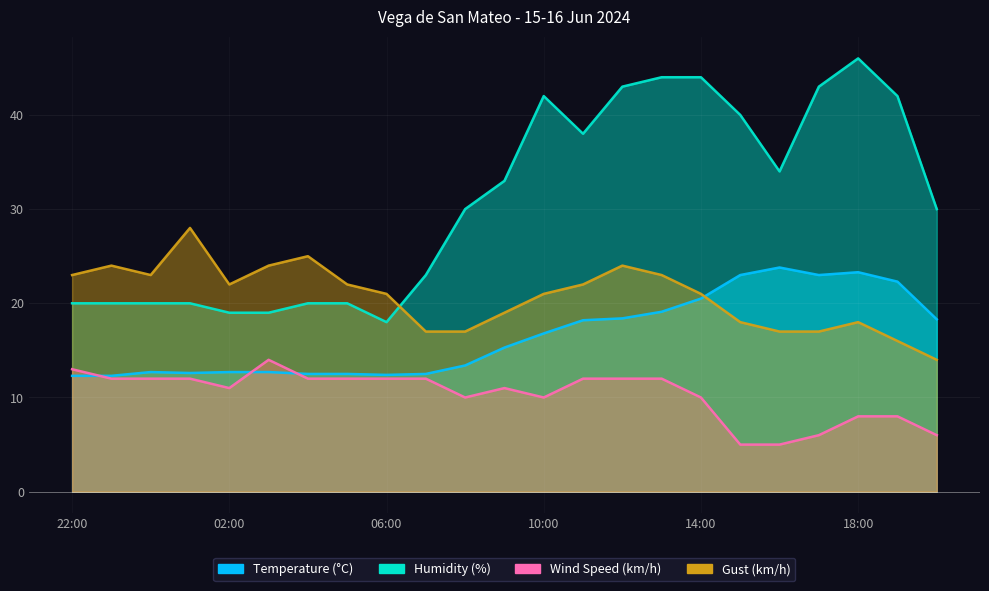

How many distinct data groups are displayed?

4